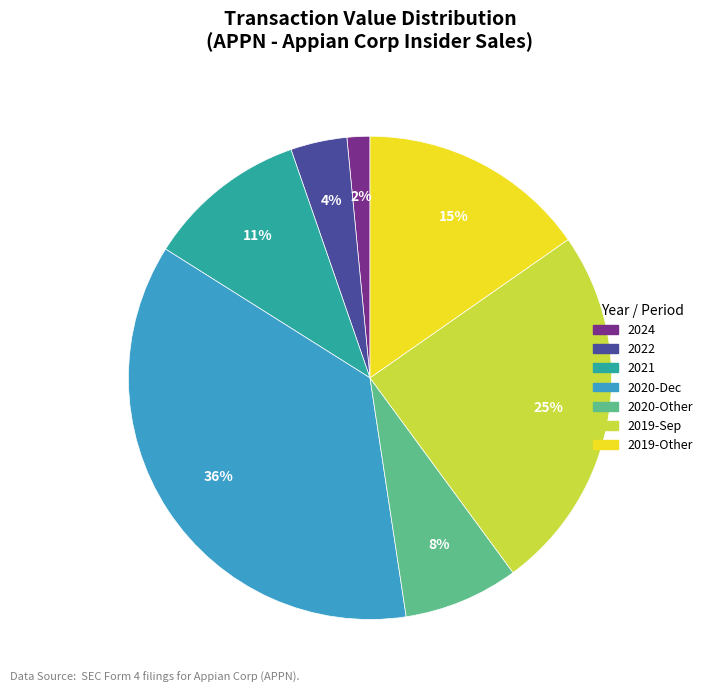

To the nearest percent, what is the average slice percentage?

14%